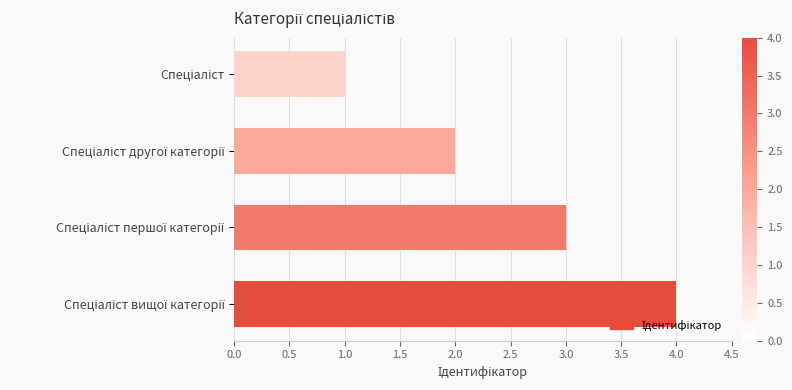

How many bars are there in total?

4